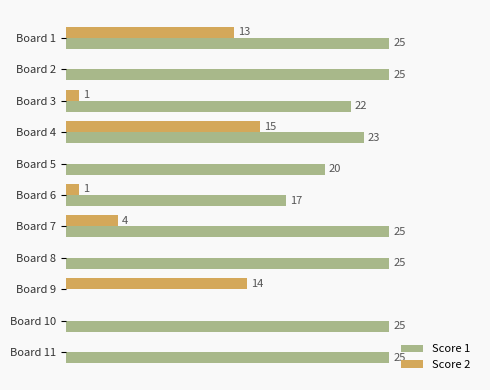

At which label is Score 1 closest to 12?

Board 6